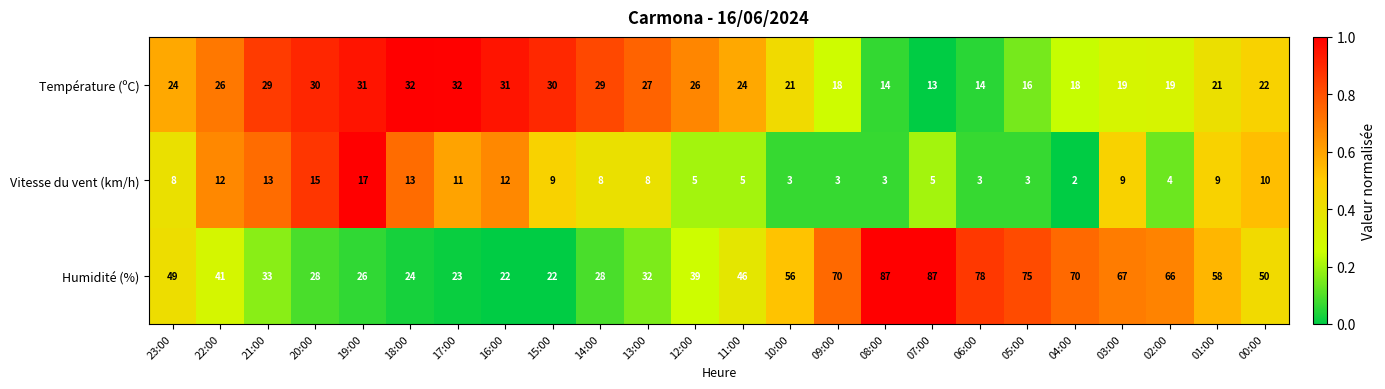

At which category is the sum across all series the highest?

07:00